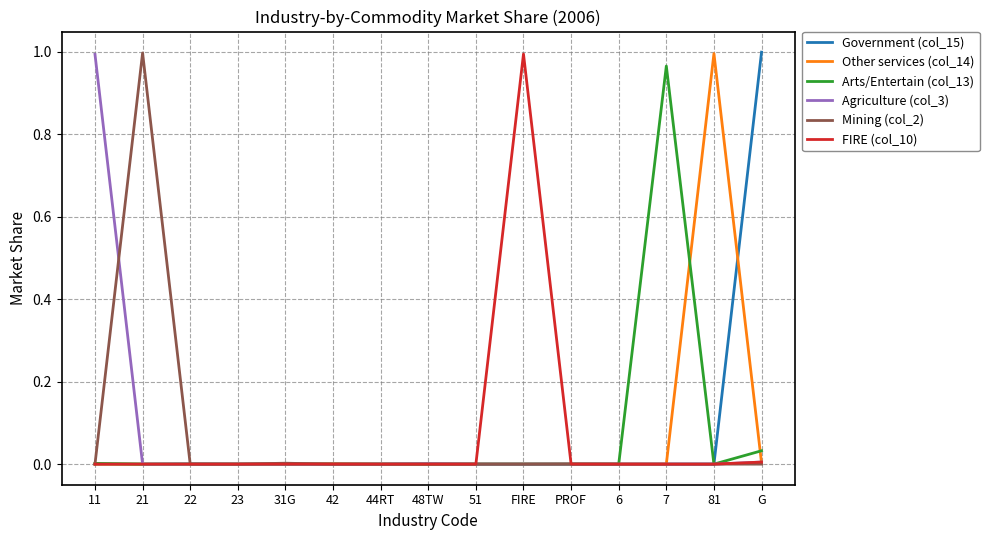

What position from the right is 21?

14